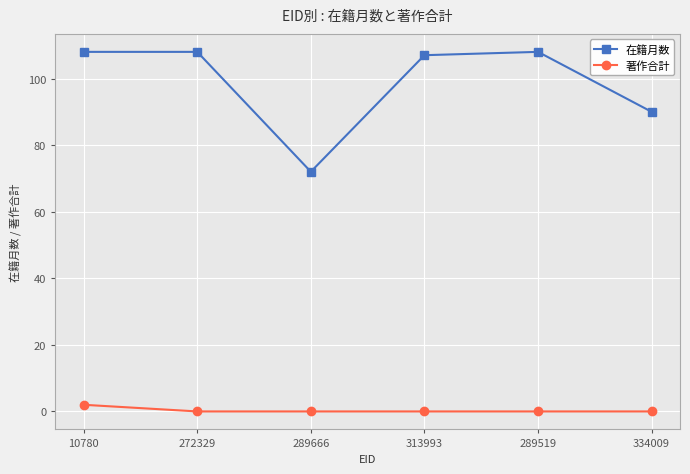

Which series changed the most between 289666 and 289519?

在籍月数